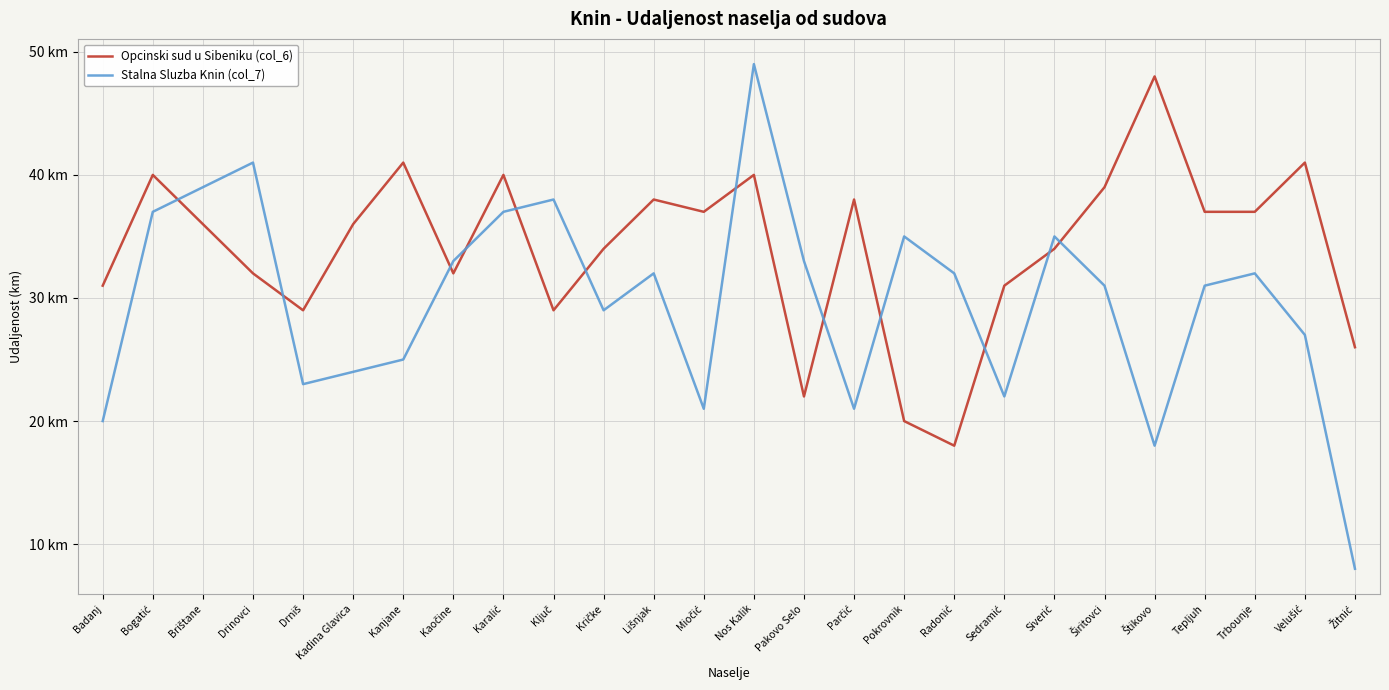

At which label is Opcinski sud u Sibeniku (col_6) closest to 33?

Drinovci